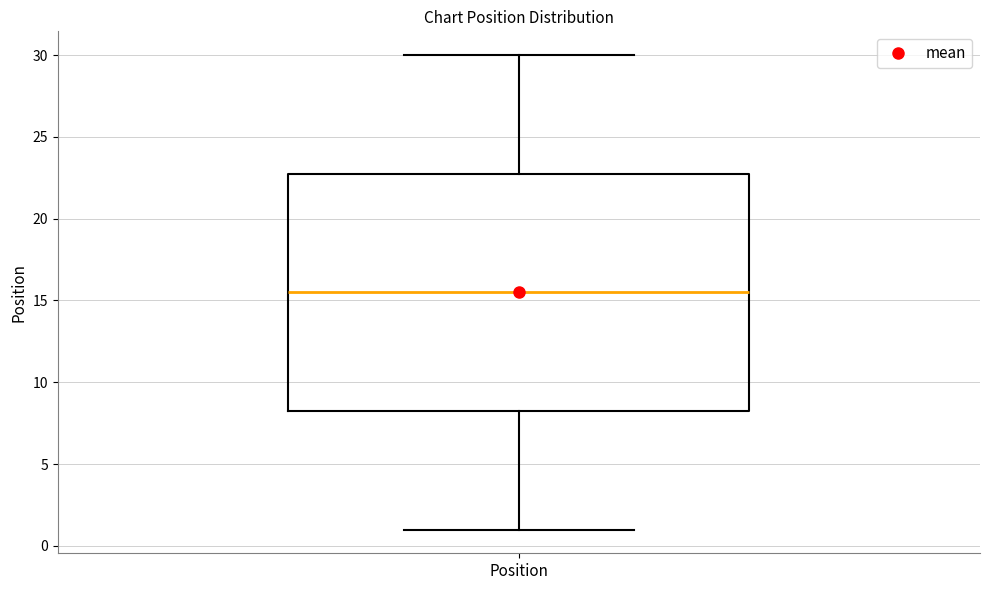

Transcribe this box plot: give where the median line is, the range the box spans, and where the two whiskers end, as read against the y-axis. The values are not printed on the chart, so give them approximately, as read against the axis.

median 15.5, box 8.5 to 23.0, whiskers 1.0 to 30.0